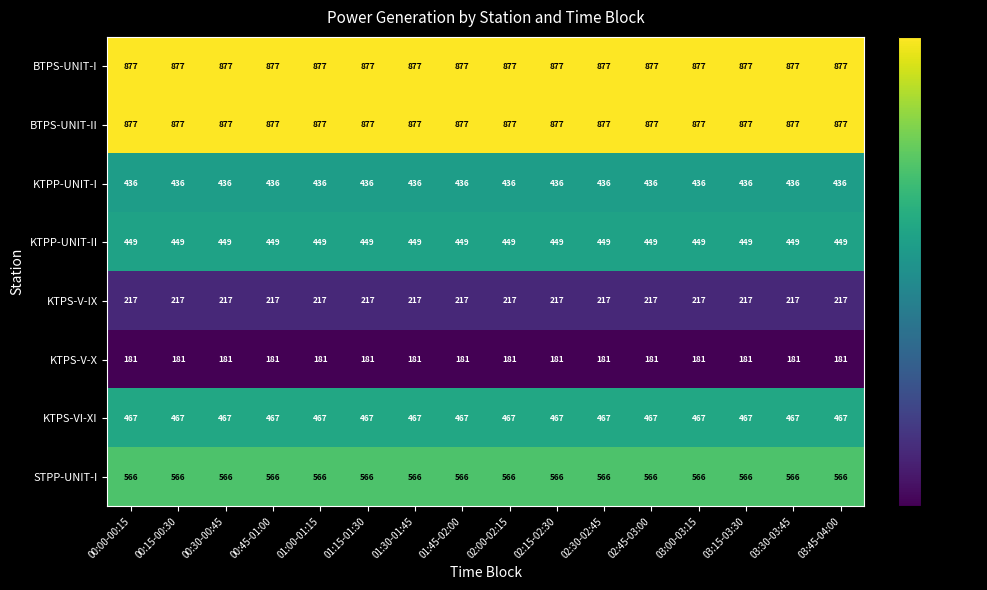

What is the sum of the KTPP-UNIT-II values at 02:45-03:00 and 02:30-02:45?

898